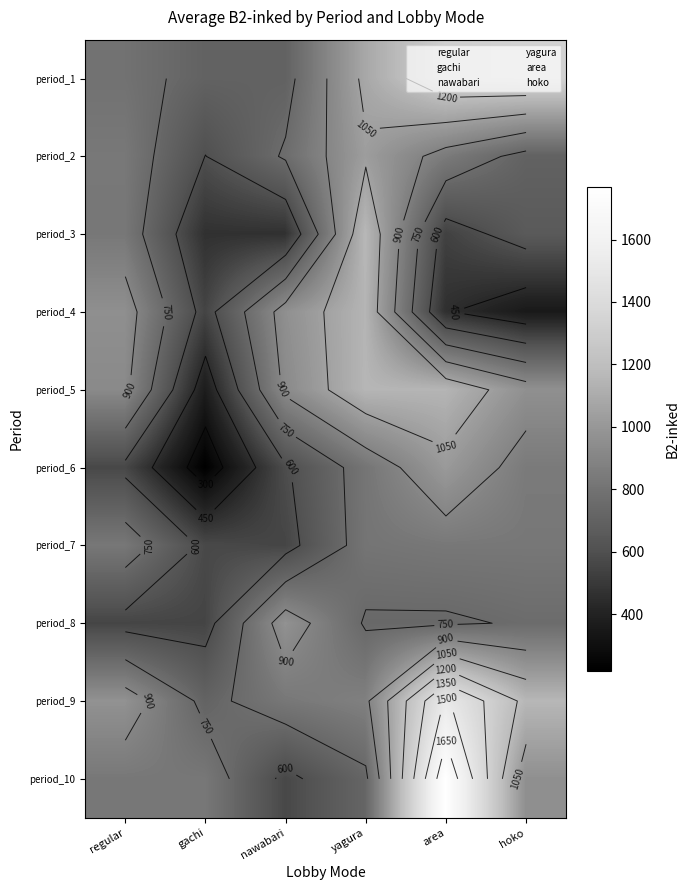

What is the minimum value shown in the chart?

220